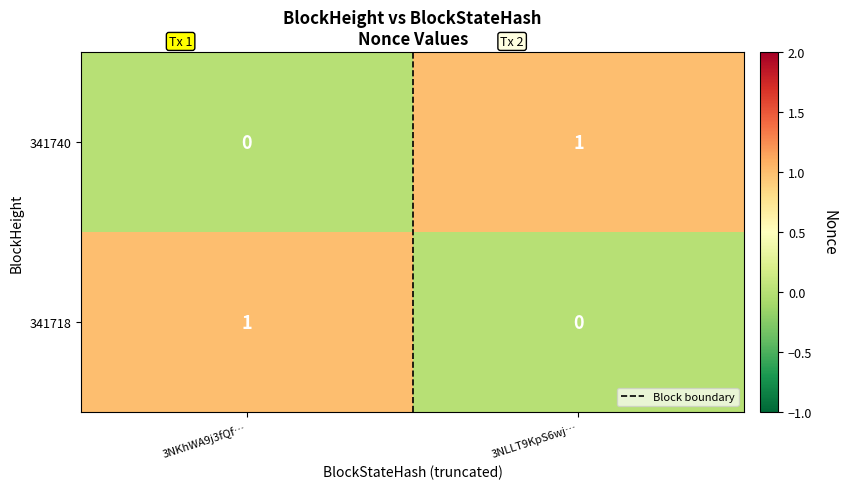

Rank the series at 3NLLT9KpS6wj… from highest to lowest value.

341740, 341718